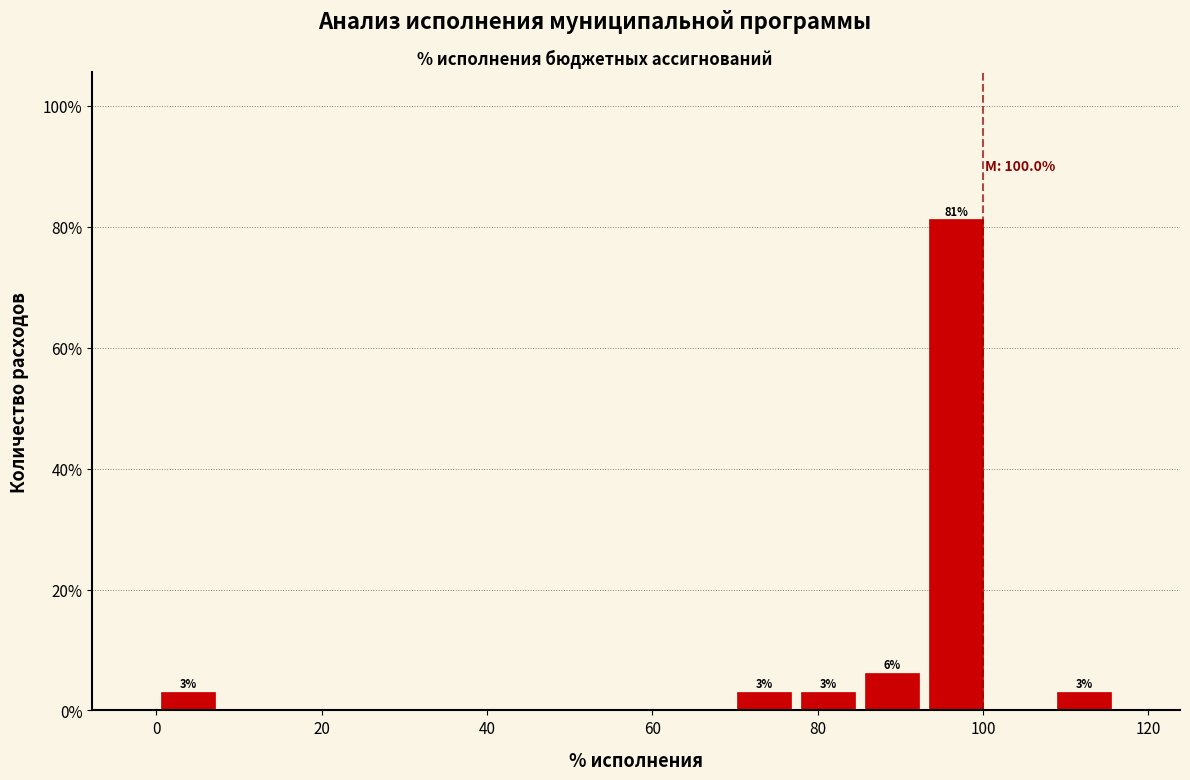

Read against the x-axis, roughly where is the centre of the tallest bar?

96